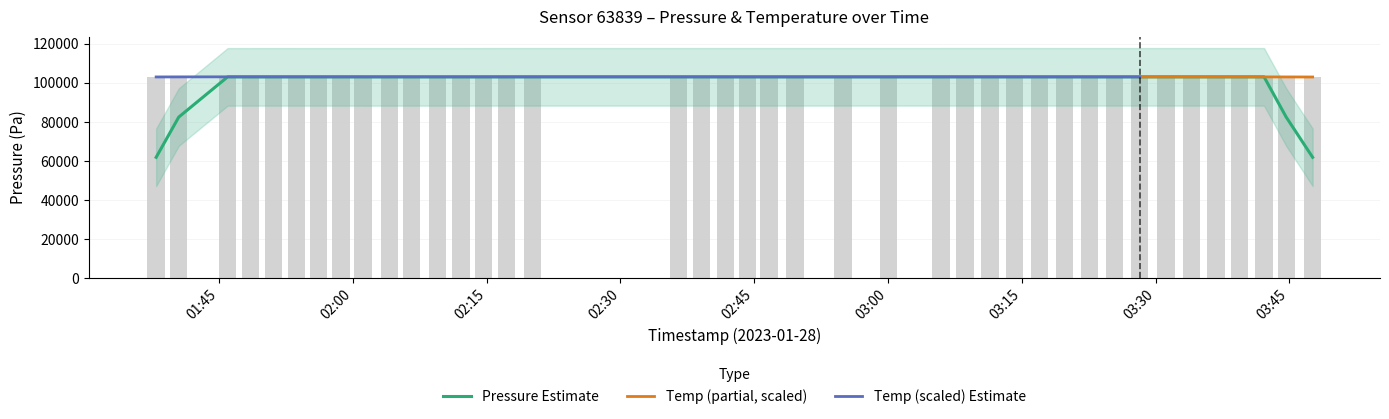

What is the average value?

102956.3